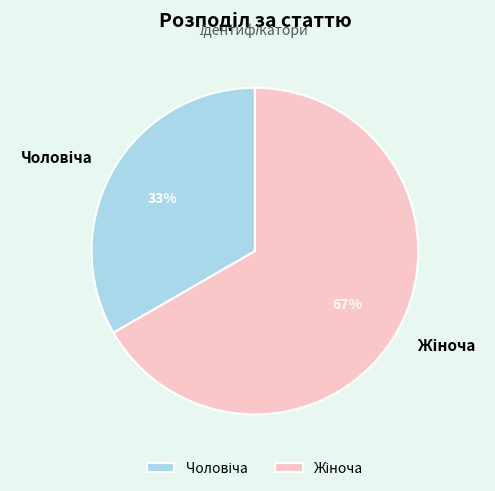

To the nearest percent, what is the average slice percentage?

50%